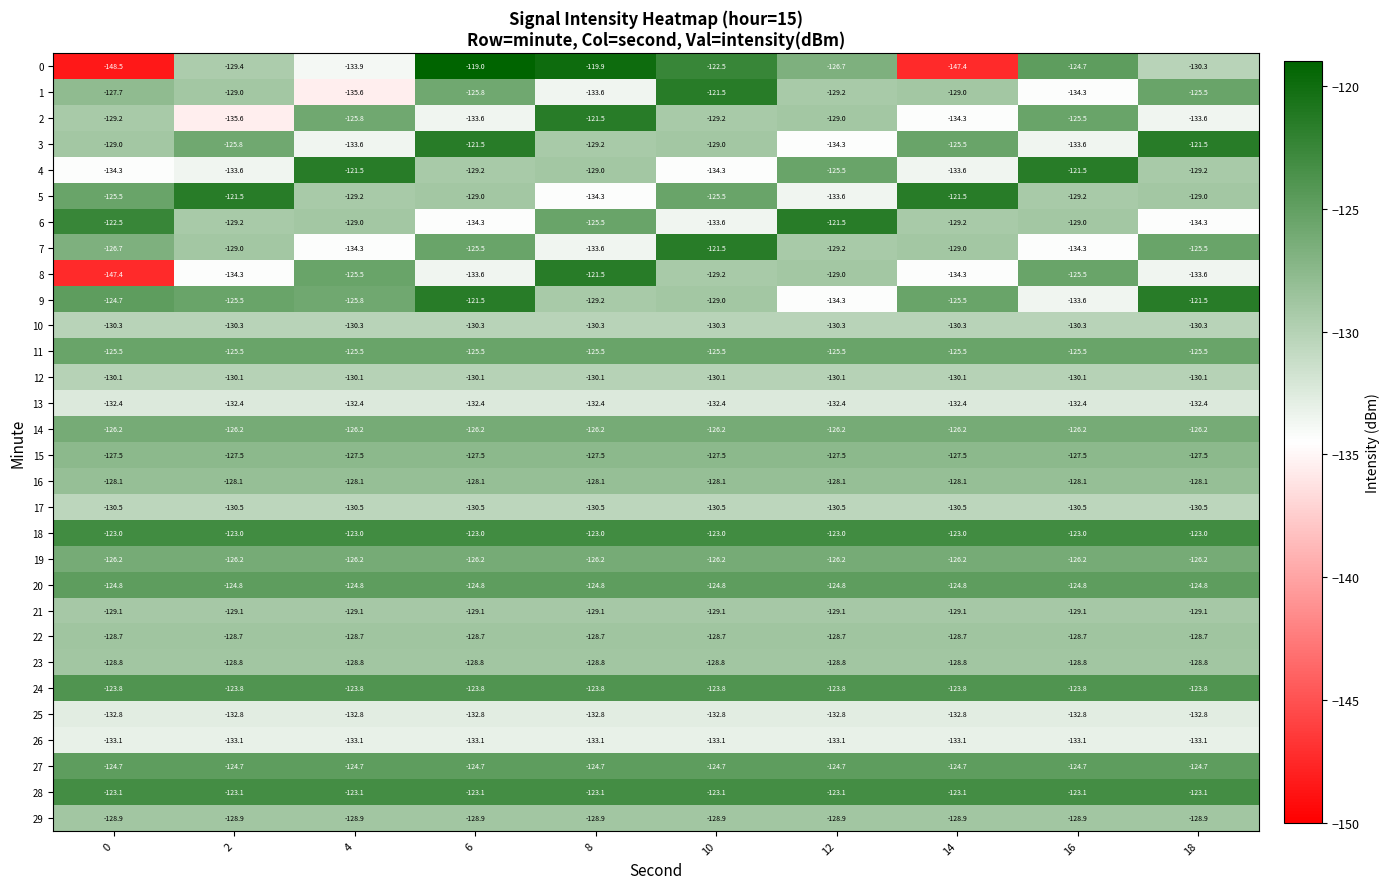

How many data points does each series have?

10